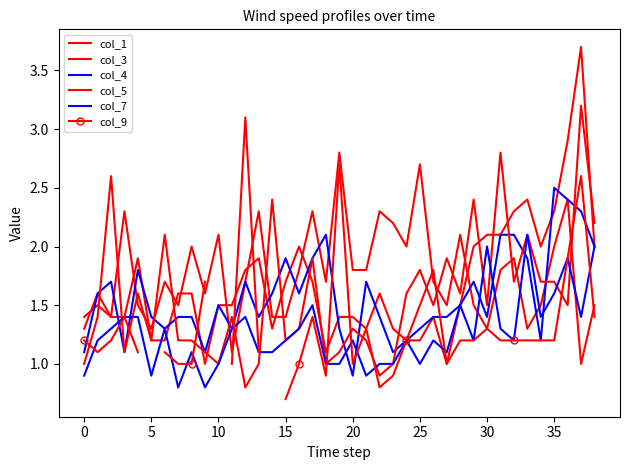

What are all the series names shown in the legend?

col_1, col_3, col_4, col_5, col_7, col_9